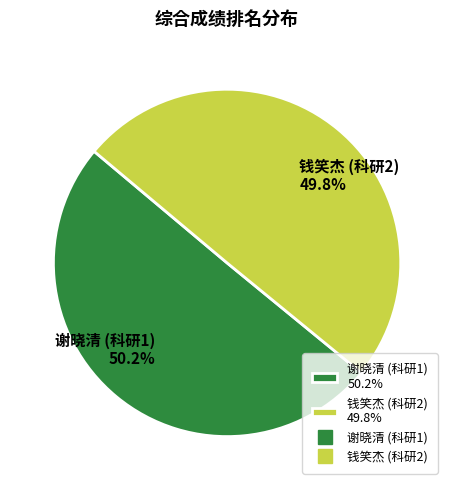

Is it true that 谢晓清 (科研1) is 50% of the pie?

True